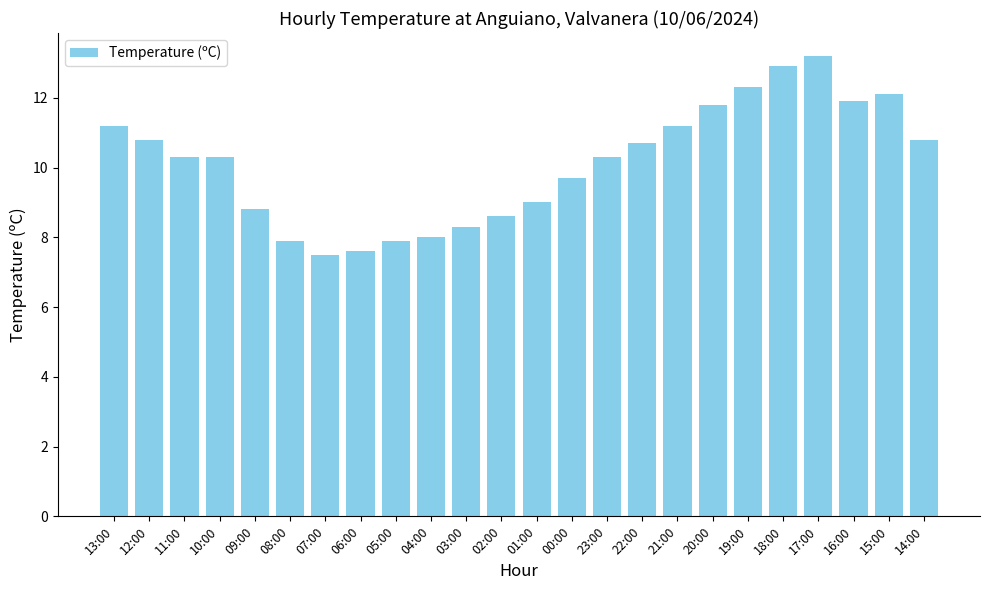

What is the difference between the second highest and second lowest values?

5.3